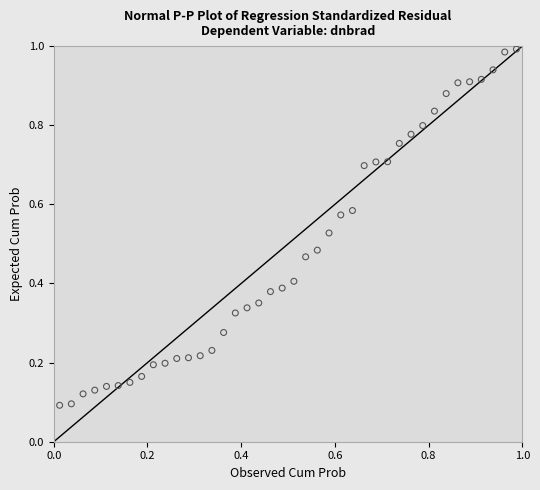

How many data points are displayed?

40